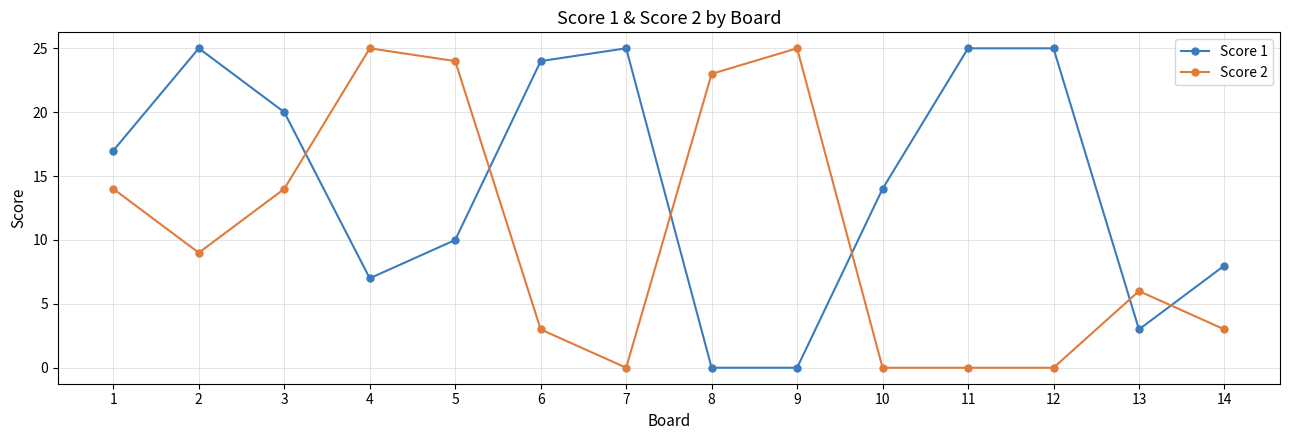

Between 1 and 8, which series saw the biggest shift?

Score 1